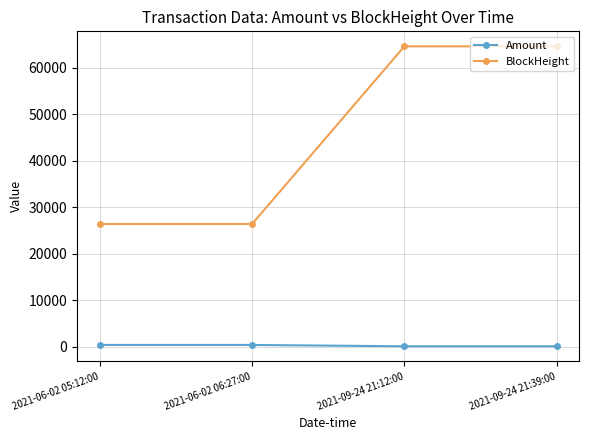

Is the value of BlockHeight at 2021-09-24 21:39:00 greater than the value of Amount at 2021-09-24 21:39:00?

Yes